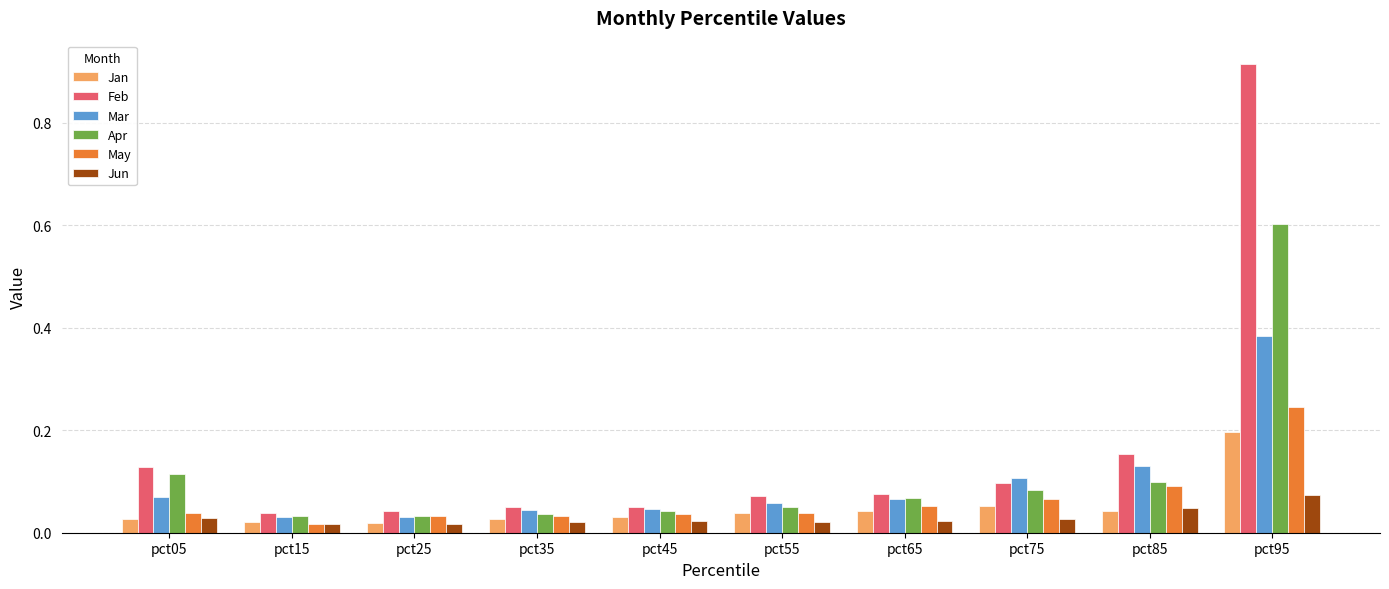

Count the Jun values in the range 0 to 1.

10